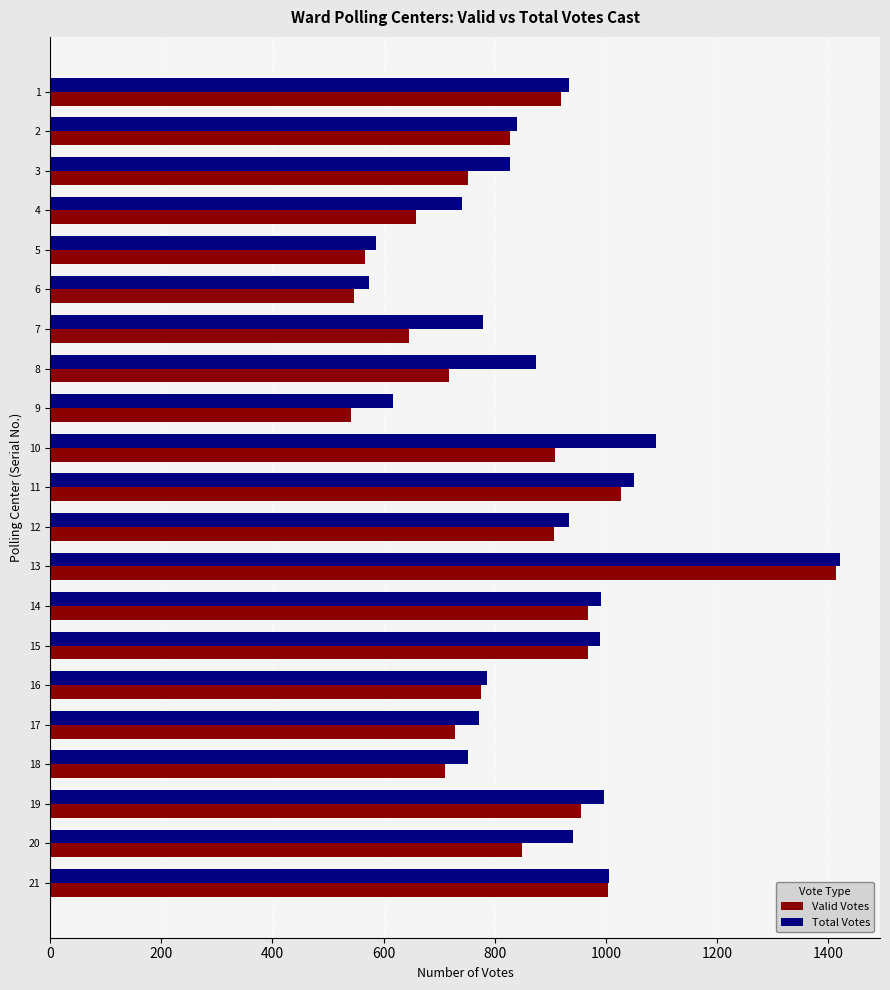

At how many categories does at least one series exceed 1161?

1